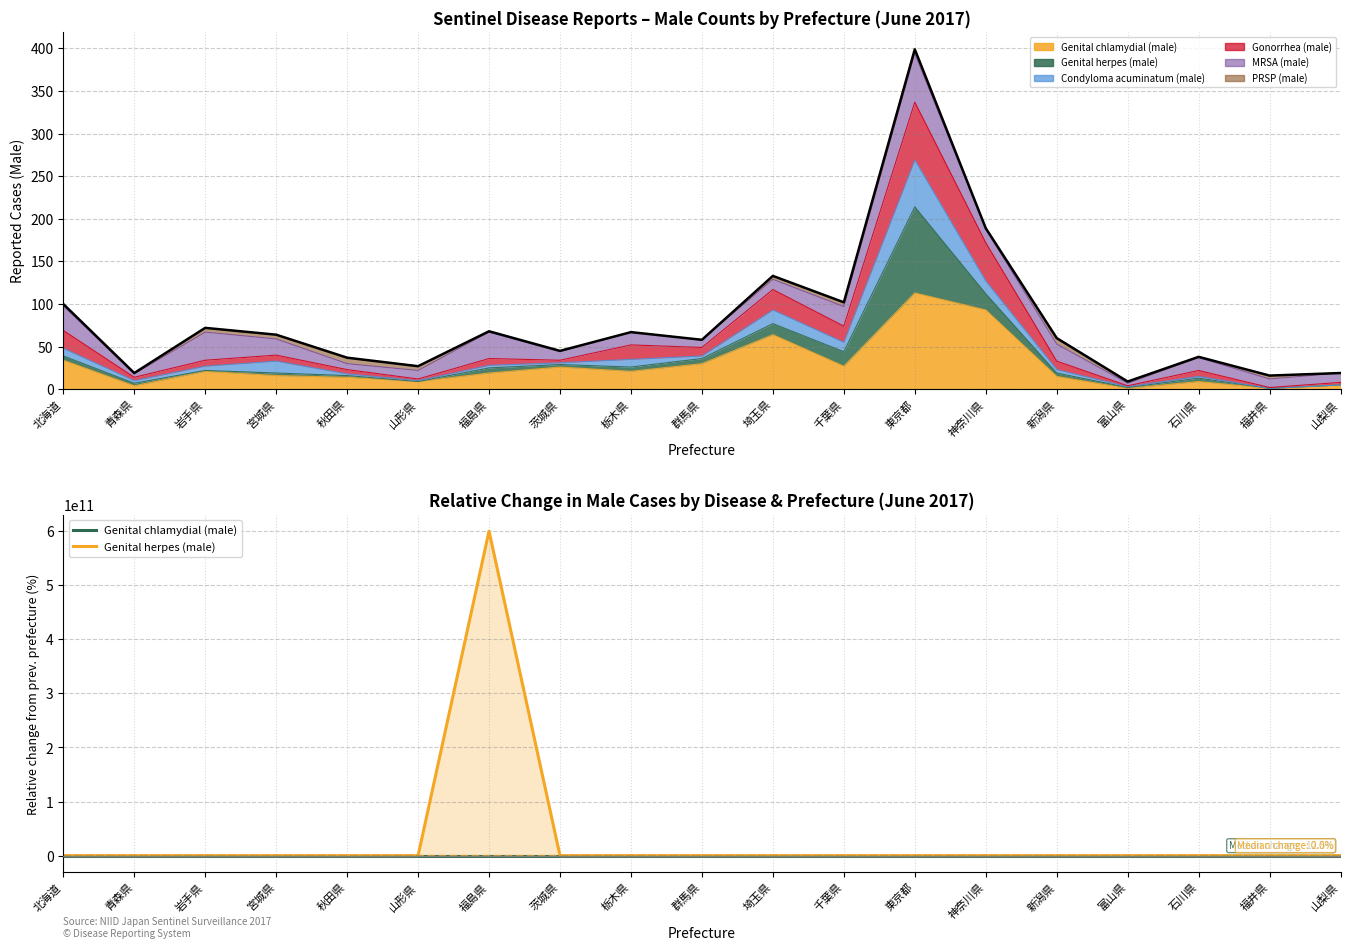

What is the difference between the maximum and second lowest values in the Genital chlamydial (male) series?

888.9